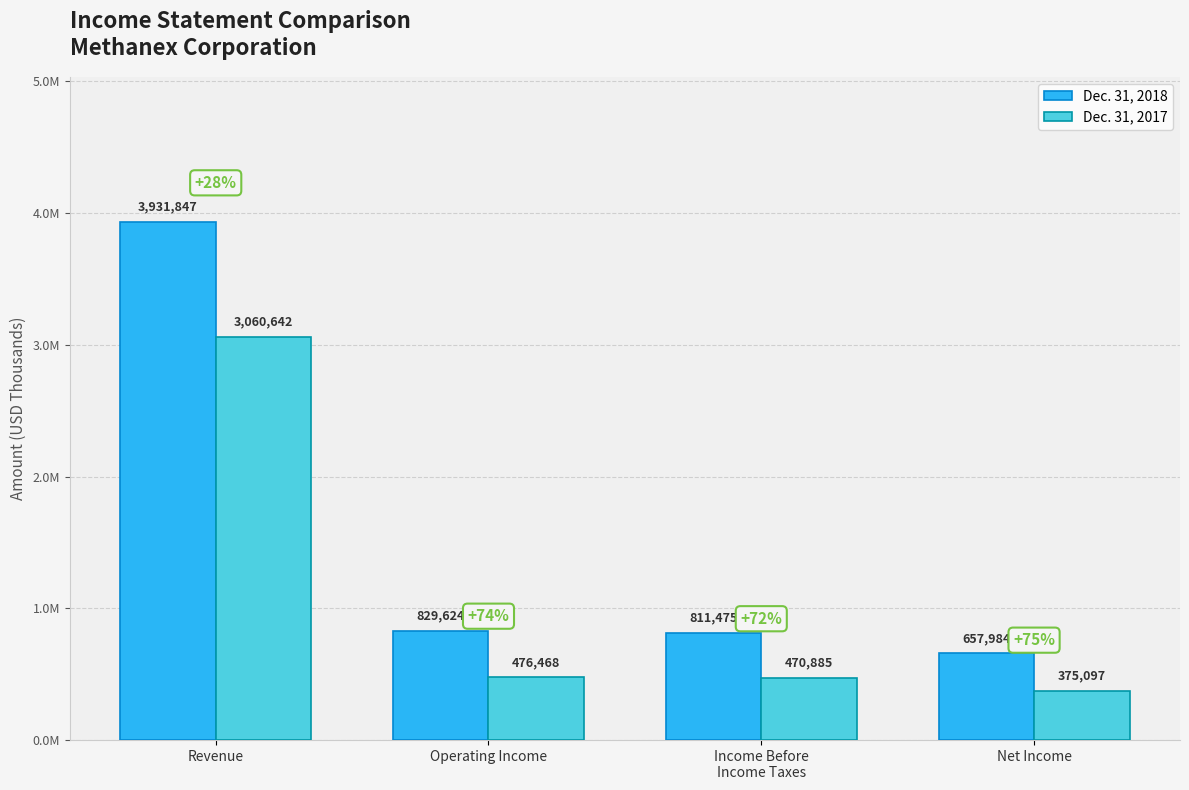

What are all the series names shown in the legend?

Dec. 31, 2018, Dec. 31, 2017